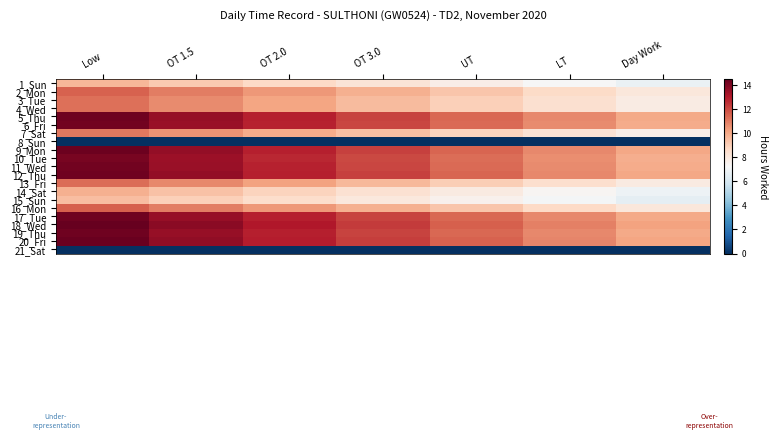

Reading left to right, what are all the values shown in this chart?

1_Sun: Low=9.6	OT 1.5=9.1	OT 2.0=8.7	OT 3.0=8.2	UT=7.7	LT=7.2	Day Work=6.7
2_Mon: Low=11.5	OT 1.5=11.0	OT 2.0=10.4	OT 3.0=9.8	UT=9.2	LT=8.6	Day Work=8.1
3_Tue: Low=11.2	OT 1.5=10.7	OT 2.0=10.1	OT 3.0=9.5	UT=9.0	LT=8.4	Day Work=7.9
4_Wed: Low=11.2	OT 1.5=10.6	OT 2.0=10.1	OT 3.0=9.5	UT=9.0	LT=8.4	Day Work=7.8
5_Thu: Low=14.3	OT 1.5=13.6	OT 2.0=12.8	OT 3.0=12.1	UT=11.4	LT=10.7	Day Work=10.0
6_Fri: Low=14.2	OT 1.5=13.5	OT 2.0=12.8	OT 3.0=12.1	UT=11.4	LT=10.6	Day Work=9.9
7_Sat: Low=11.0	OT 1.5=10.5	OT 2.0=9.9	OT 3.0=9.4	UT=8.8	LT=8.3	Day Work=7.7
8_Sun: Low=0.0	OT 1.5=0.0	OT 2.0=0.0	OT 3.0=0.0	UT=0.0	LT=0.0	Day Work=0.0
9_Mon: Low=14.3	OT 1.5=13.6	OT 2.0=12.9	OT 3.0=12.2	UT=11.4	LT=10.7	Day Work=10.0
10_Tue: Low=14.1	OT 1.5=13.4	OT 2.0=12.7	OT 3.0=12.0	UT=11.3	LT=10.6	Day Work=9.9
11_Wed: Low=14.2	OT 1.5=13.5	OT 2.0=12.8	OT 3.0=12.1	UT=11.4	LT=10.6	Day Work=9.9
12_Thu: Low=14.3	OT 1.5=13.6	OT 2.0=12.9	OT 3.0=12.2	UT=11.4	LT=10.7	Day Work=10.0
13_Fri: Low=11.3	OT 1.5=10.7	OT 2.0=10.2	OT 3.0=9.6	UT=9.0	LT=8.5	Day Work=7.9
14_Sat: Low=9.8	OT 1.5=9.3	OT 2.0=8.8	OT 3.0=8.4	UT=7.9	LT=7.4	Day Work=6.9
15_Sun: Low=9.4	OT 1.5=9.0	OT 2.0=8.5	OT 3.0=8.0	UT=7.6	LT=7.1	Day Work=6.6
16_Mon: Low=11.5	OT 1.5=11.0	OT 2.0=10.4	OT 3.0=9.8	UT=9.2	LT=8.7	Day Work=8.1
17_Tue: Low=14.3	OT 1.5=13.5	OT 2.0=12.8	OT 3.0=12.1	UT=11.4	LT=10.7	Day Work=10.0
18_Wed: Low=14.5	OT 1.5=13.7	OT 2.0=13.0	OT 3.0=12.3	UT=11.6	LT=10.9	Day Work=10.1
19_Thu: Low=14.3	OT 1.5=13.5	OT 2.0=12.8	OT 3.0=12.1	UT=11.4	LT=10.7	Day Work=10.0
20_Fri: Low=14.4	OT 1.5=13.7	OT 2.0=12.9	OT 3.0=12.2	UT=11.5	LT=10.8	Day Work=10.1
21_Sat: Low=0.0	OT 1.5=0.0	OT 2.0=0.0	OT 3.0=0.0	UT=0.0	LT=0.0	Day Work=0.0